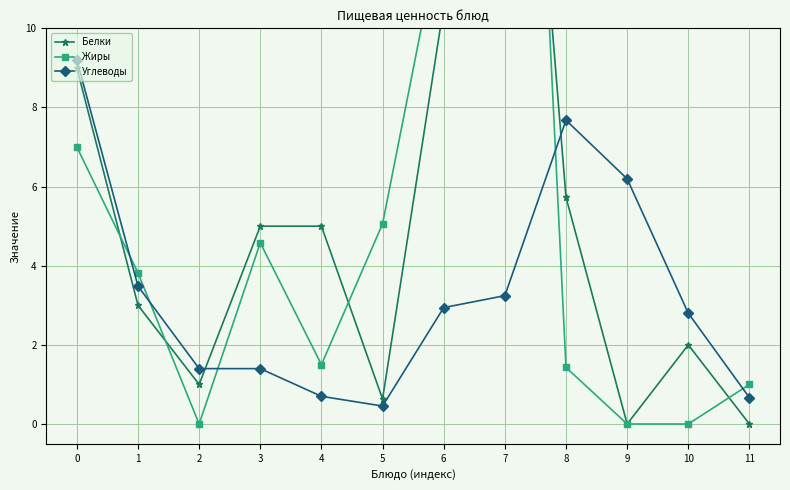

The Жиры series shows 1.9 at 3. True or false?

False